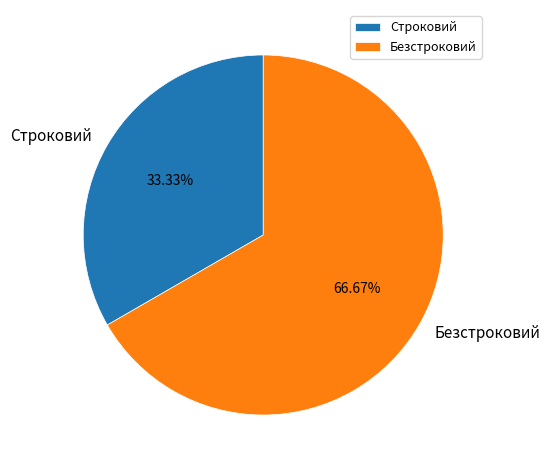

To the nearest percent, what percentage of the pie is Безстроковий?

67%